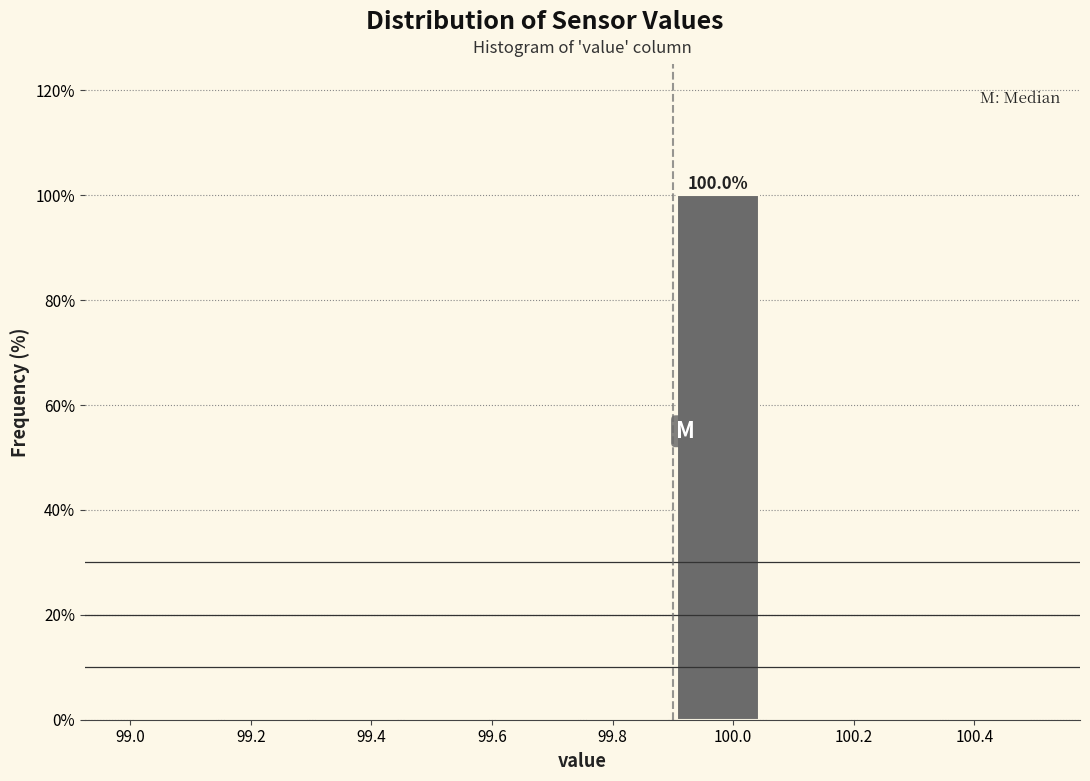

Over which range of the x-axis is the bar tallest?

99.90 to 100.05